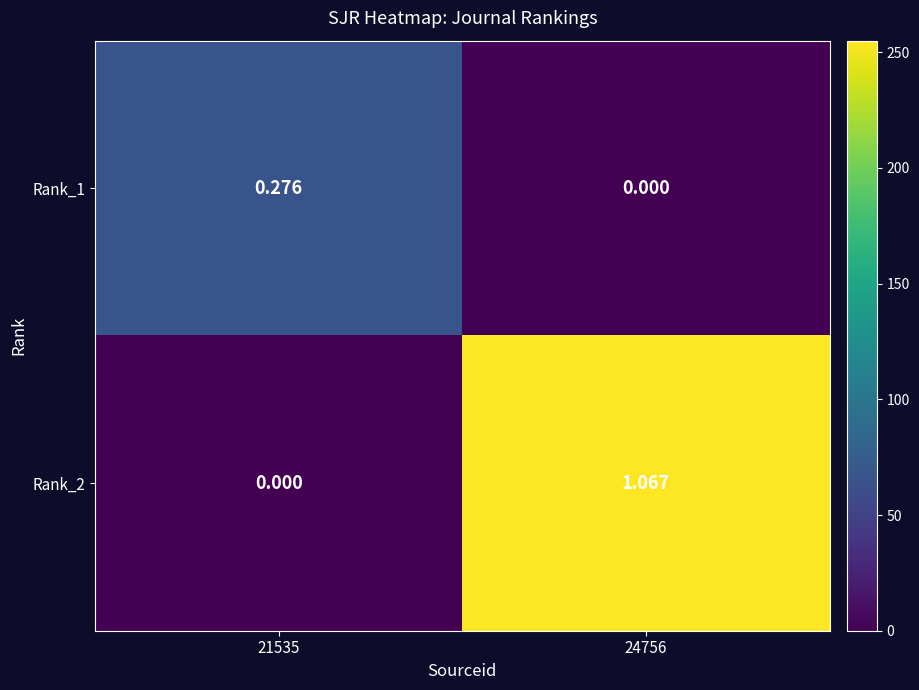

Which has a higher value, 24756 or 21535?

21535